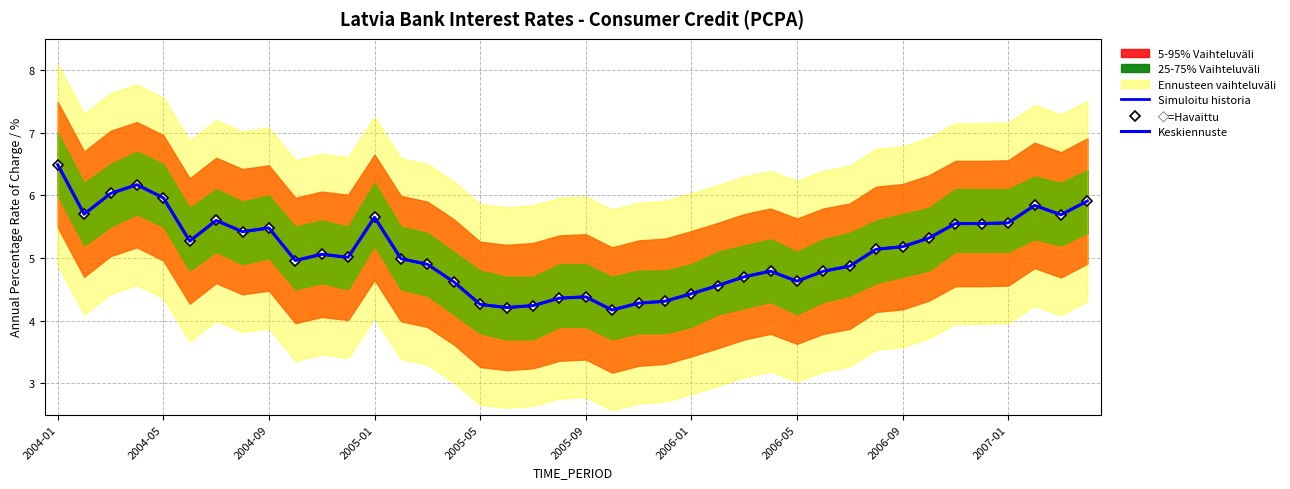

True or false: Simuloitu historia has a value of 5.5 at 35.

True